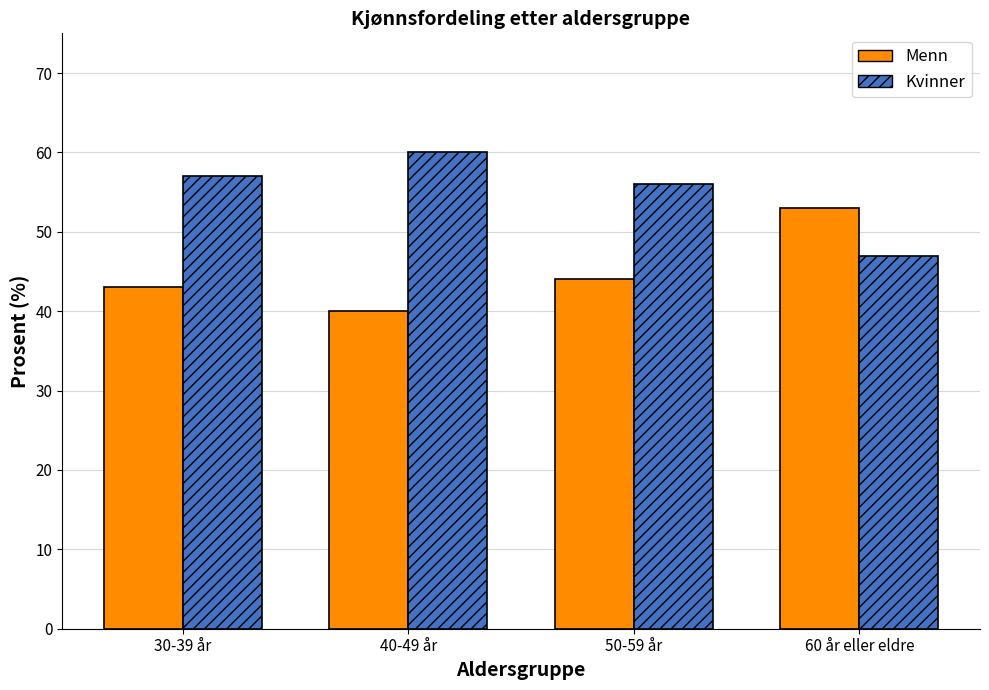

How many bars are there in total?

8